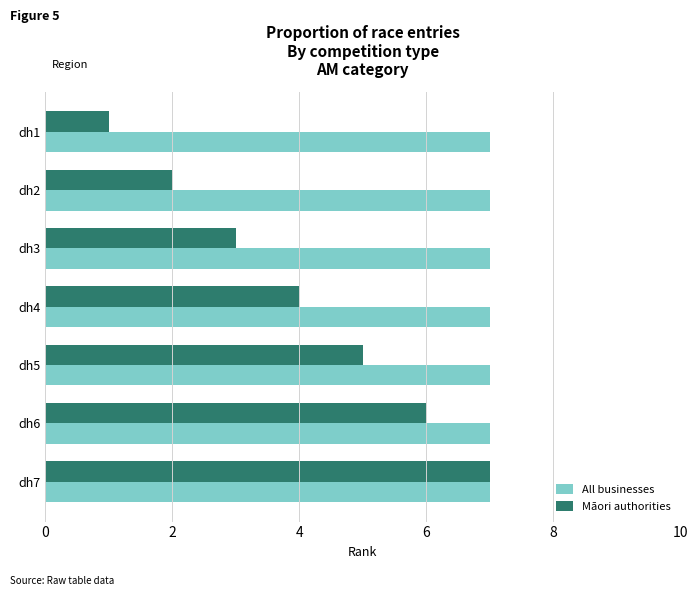

The value of All businesses at dh2 is 7. True or false?

True